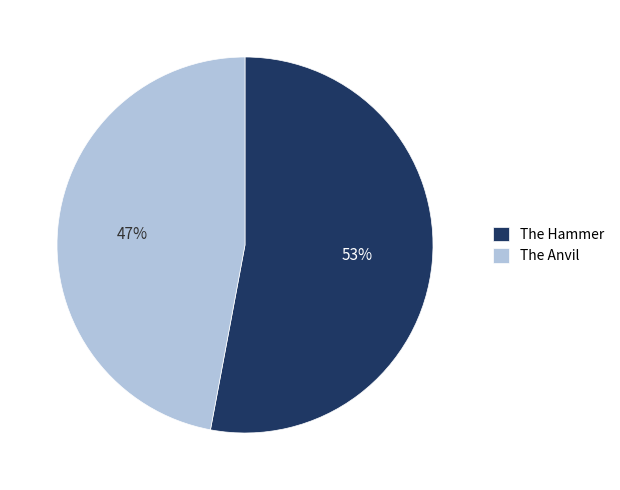

Rank the categories by value from lowest to highest.

The Anvil, The Hammer